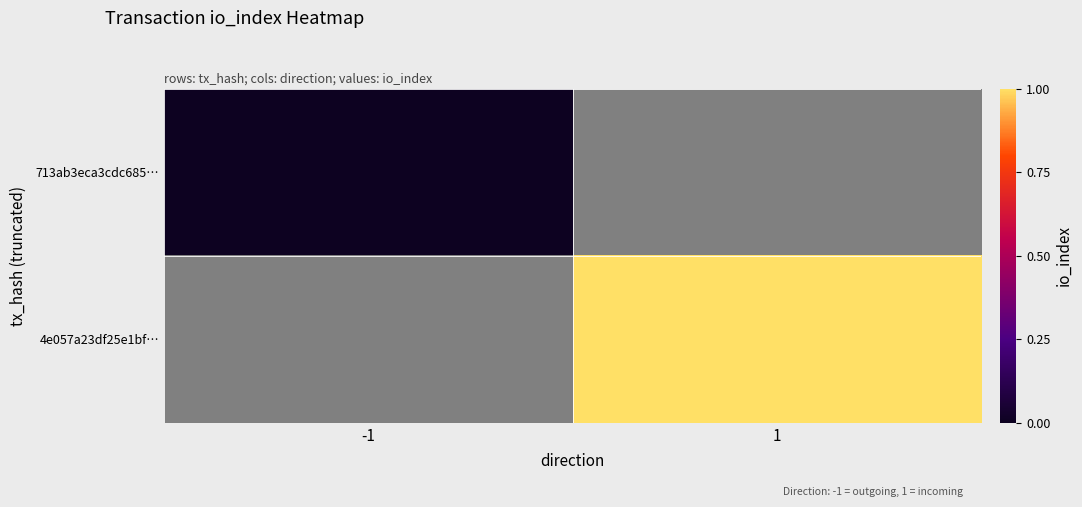

List the labels in order of 4e057a23df25e1bf… value, smallest first.

-1, 1